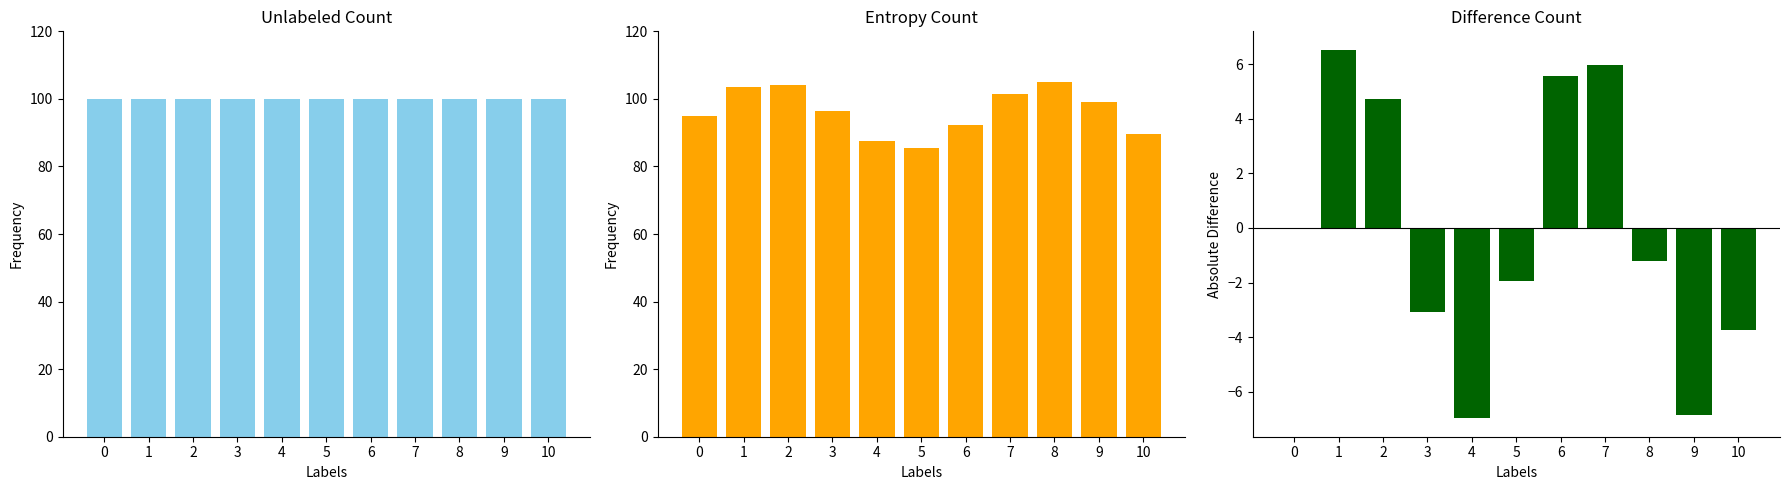

What is the average value of the Feiertag-Flag (col_3) series?

100.0